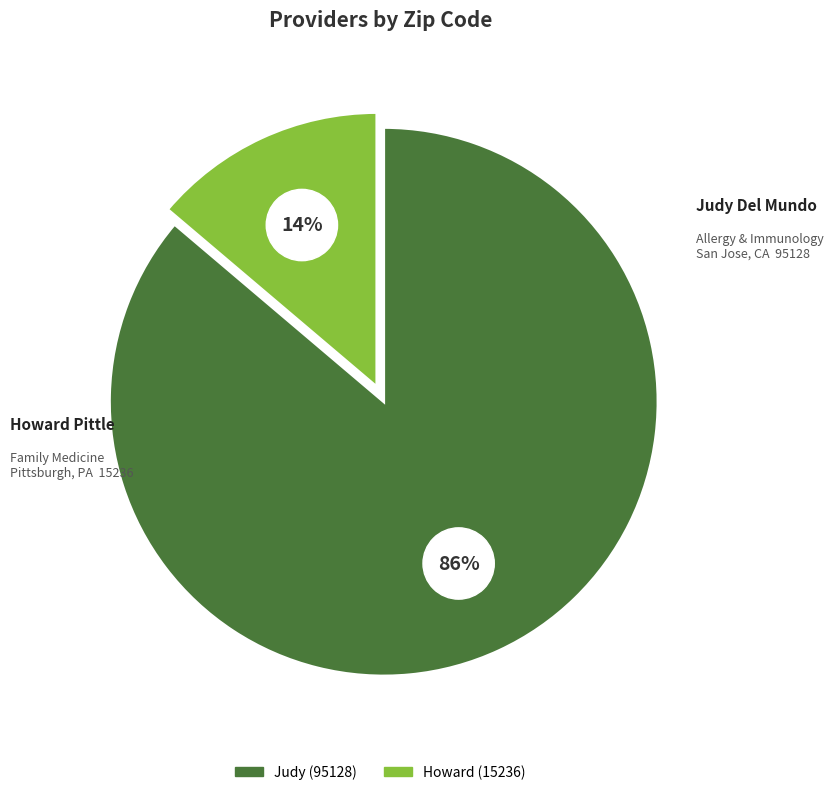

What percentage is NOT represented by Judy?

13.8%